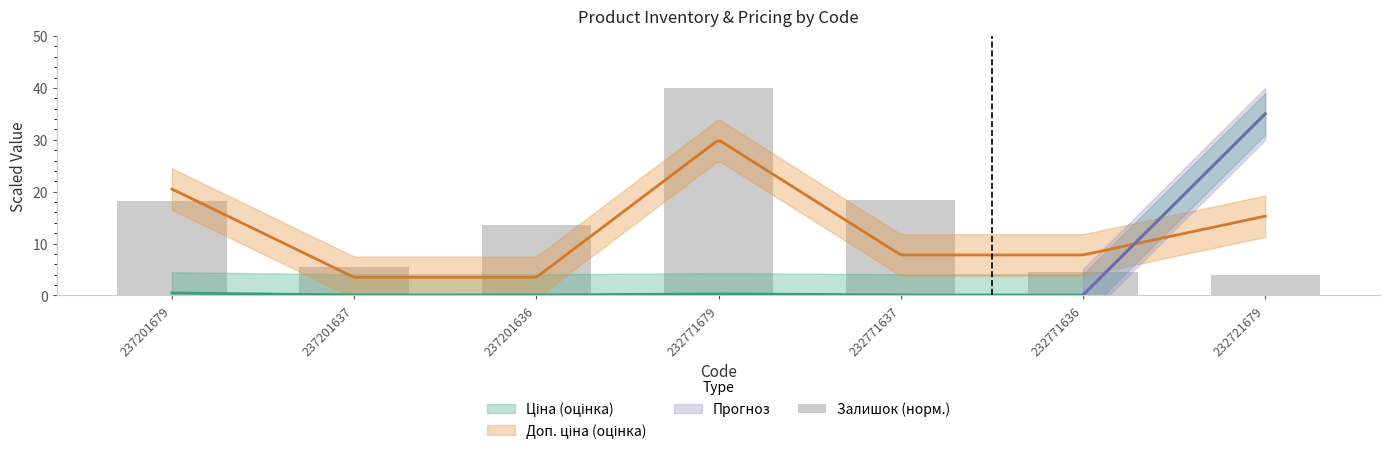

At which label does the data first exceed 13?

237201679